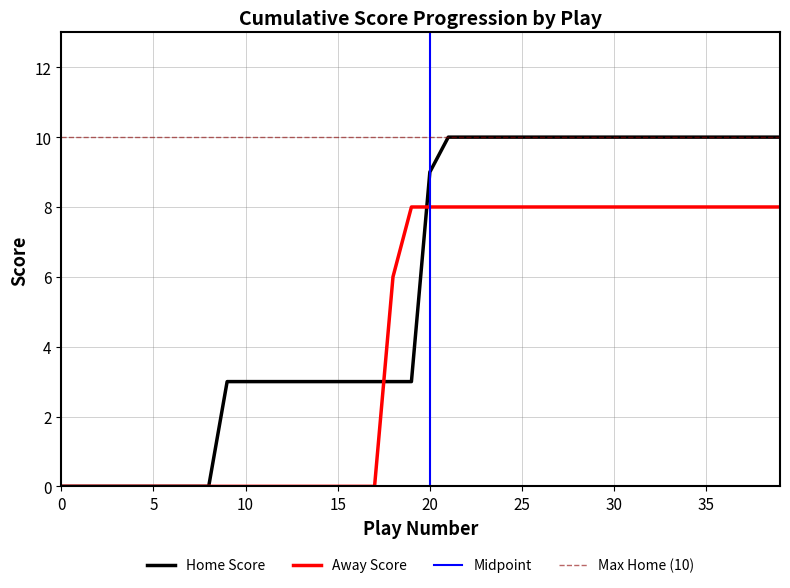

What is the sum of all Home Score values?

232